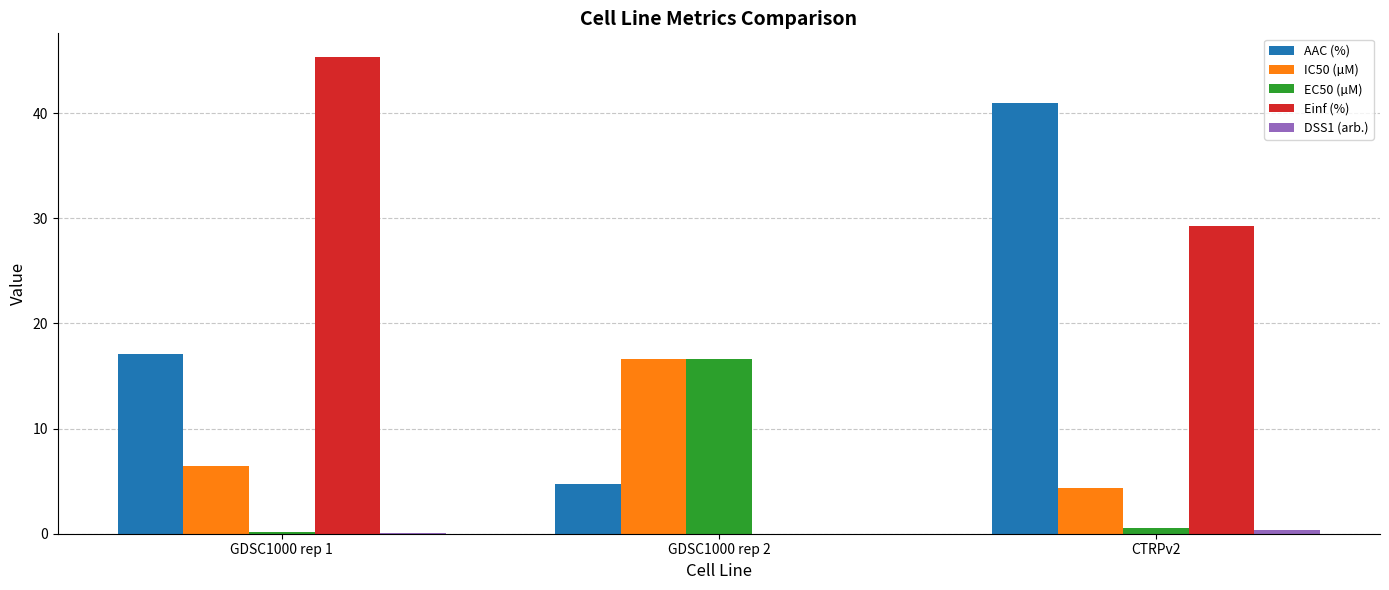

Does the chart contain stacked bars?

No